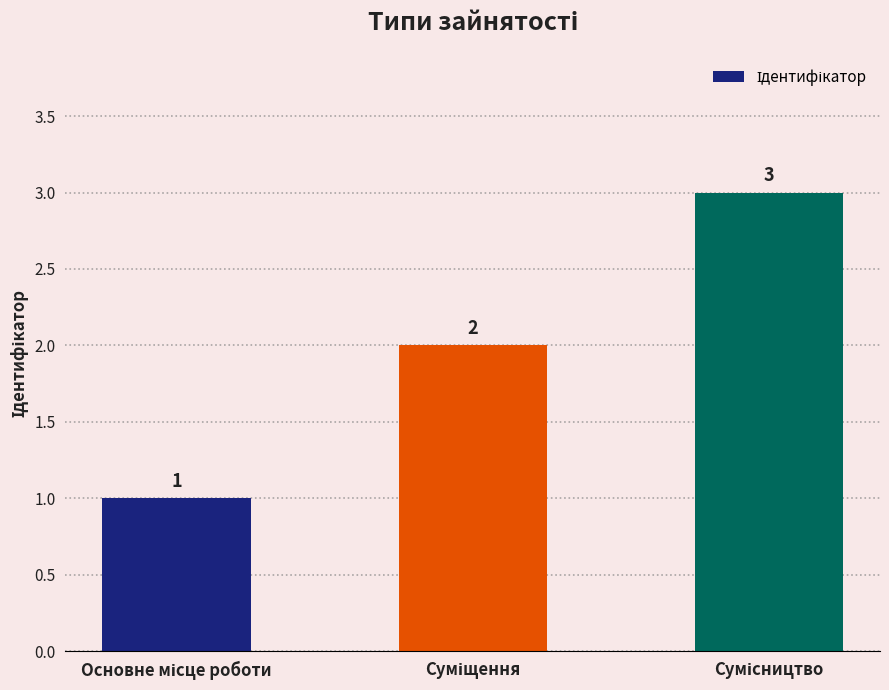

Count the values in the range 1 to 3.

3